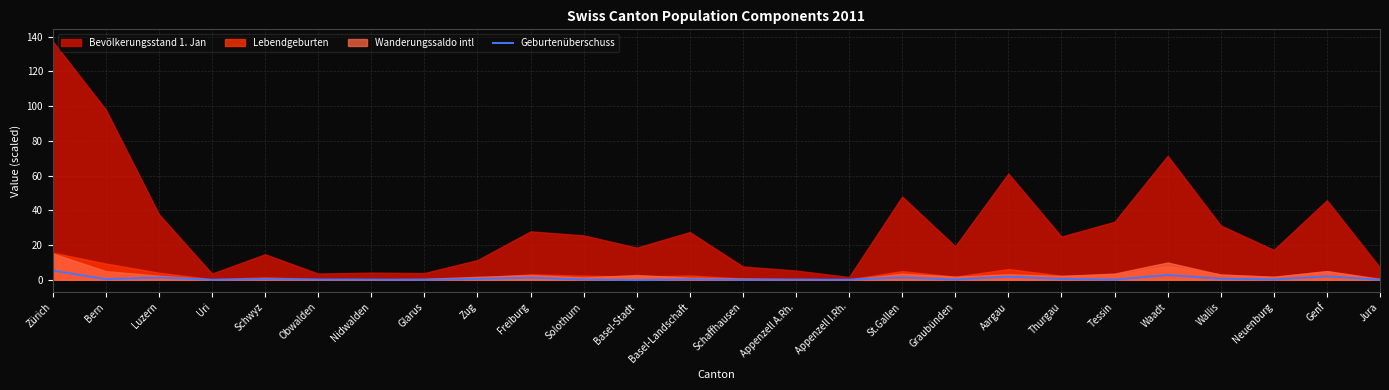

Approximately how many times larger is the value at Nidwalden compared to St.Gallen?

0.1